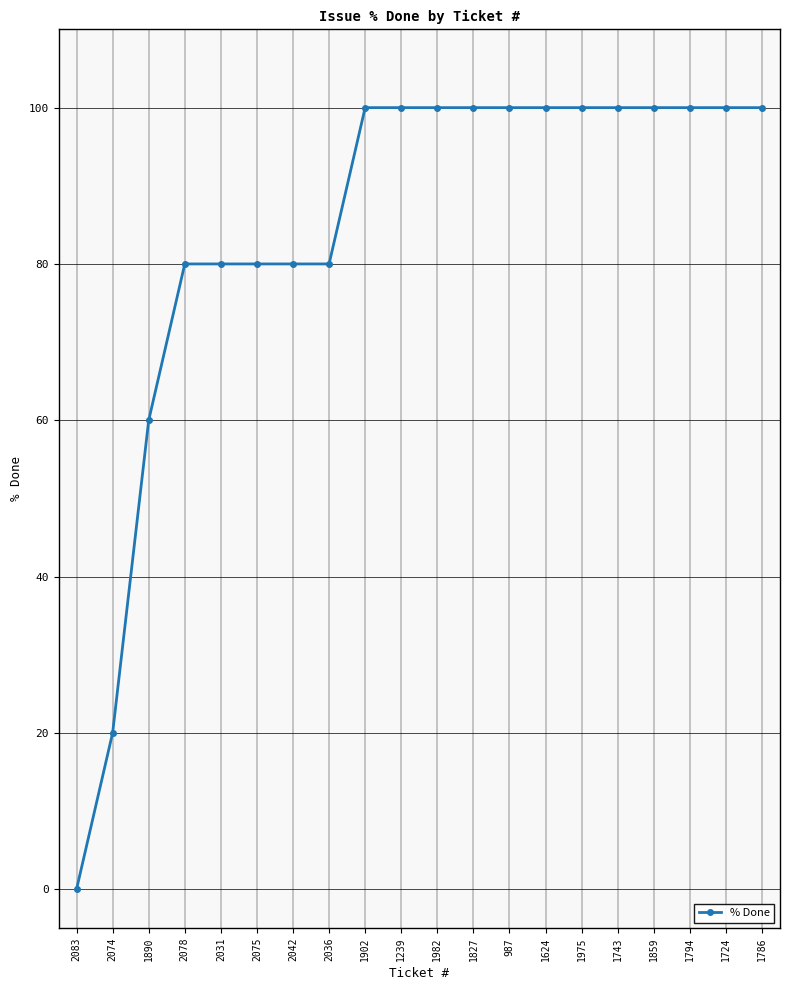

Reading left to right, extract all data points from this chart.

0	20	60	80	80	80	80	80	100	100	100	100	100	100	100	100	100	100	100	100